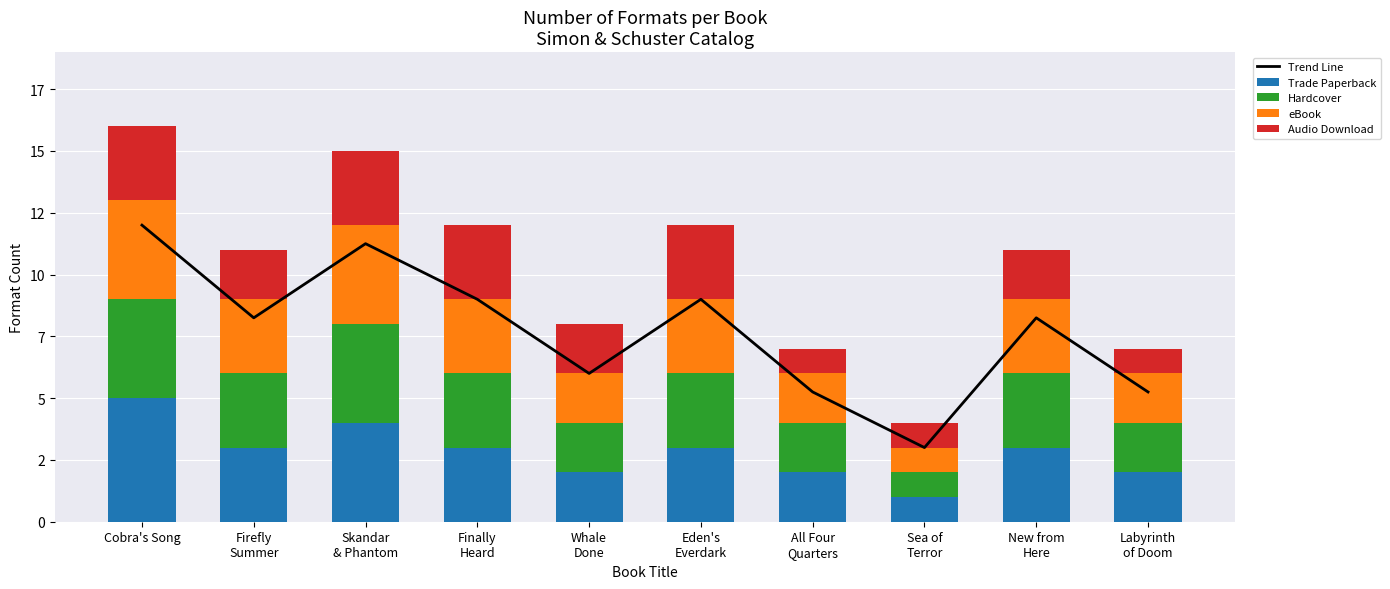

What is the spread (max minus min) of values at Sea of
Terror?

2.0